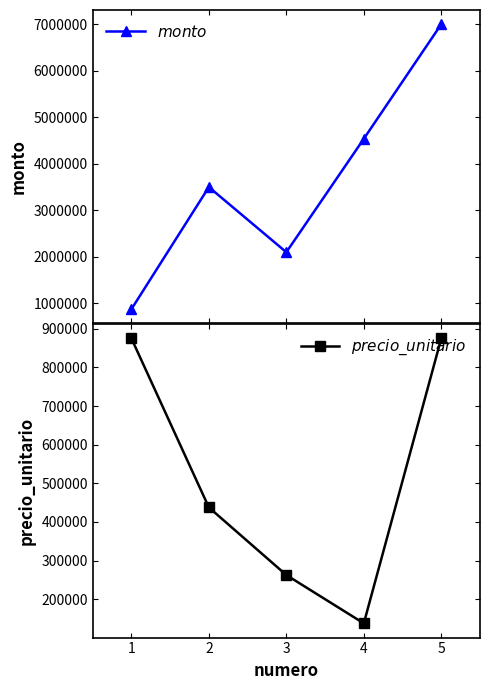

What is the value of the $precio\_unitario$ point at the 2nd from the left?

437500